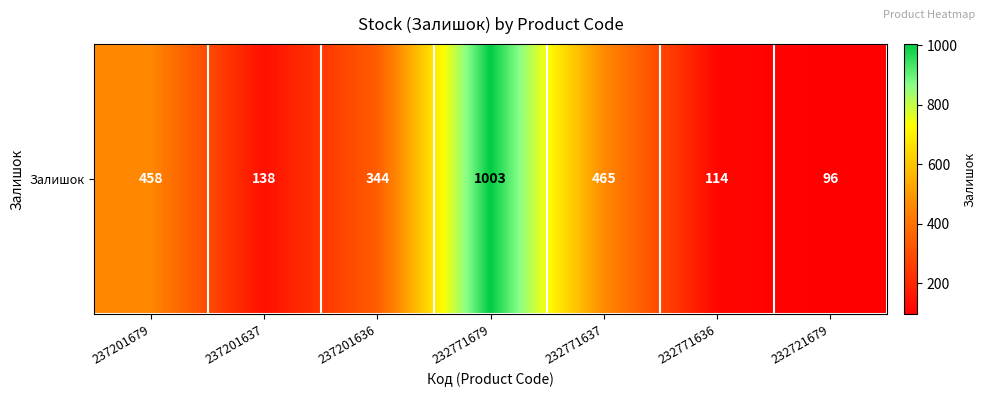

Rank the categories by value from highest to lowest.

232771679, 232771637, 237201679, 237201636, 237201637, 232771636, 232721679